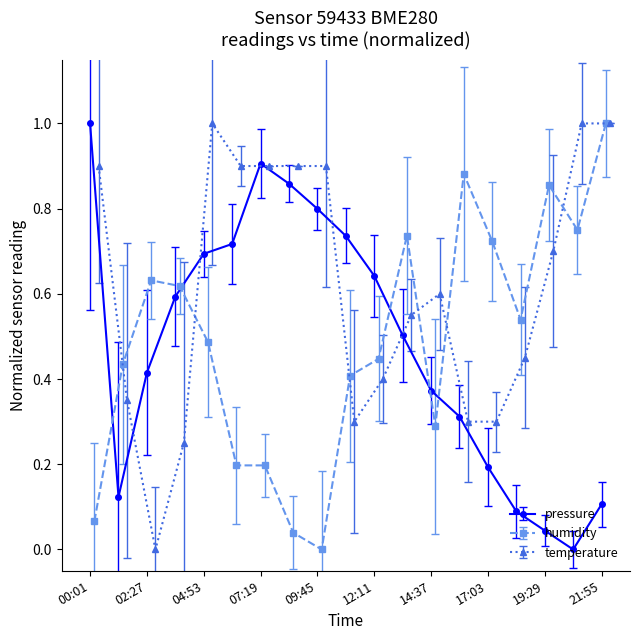

Which series has the largest range (max minus min)?

pressure